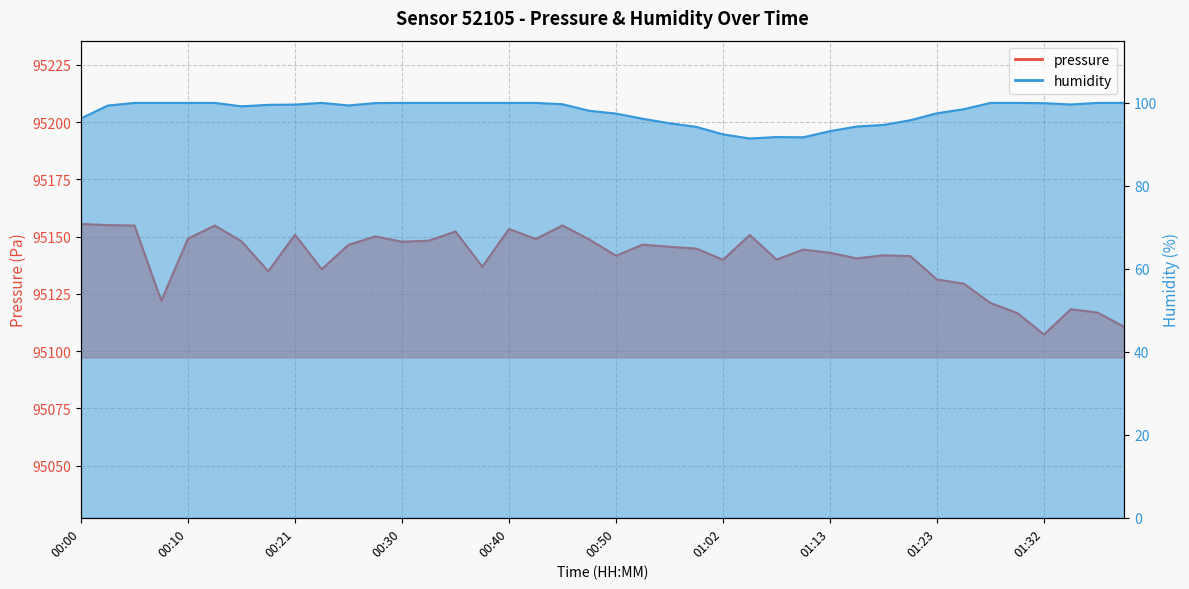

At which category is the sum across all series the highest?

00:05